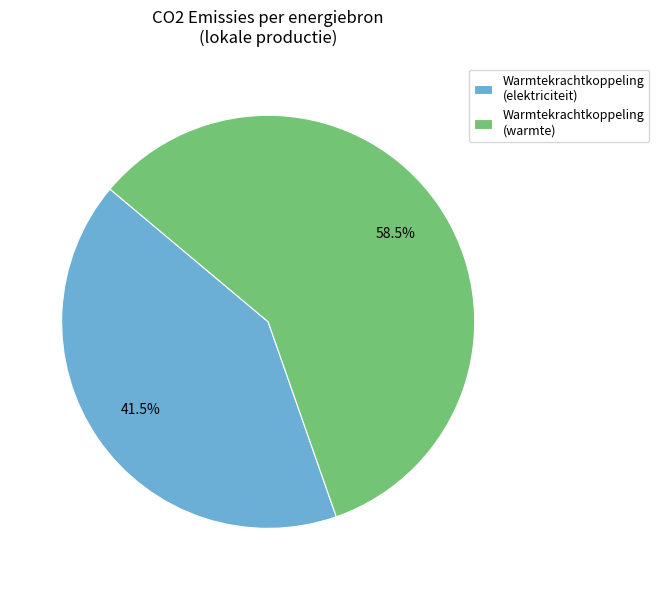

Rank the categories by value from highest to lowest.

Warmtekrachtkoppeling (warmte), Warmtekrachtkoppeling (elektriciteit)